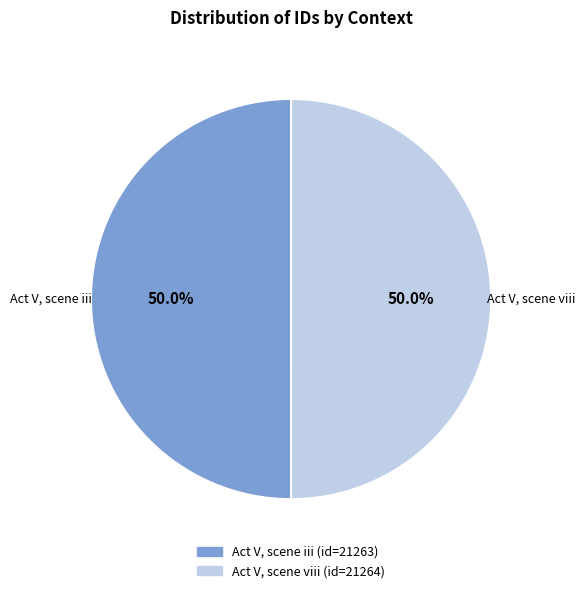

What is the ratio of the value at Act V, scene viii to the value at Act V, scene iii?

1.0